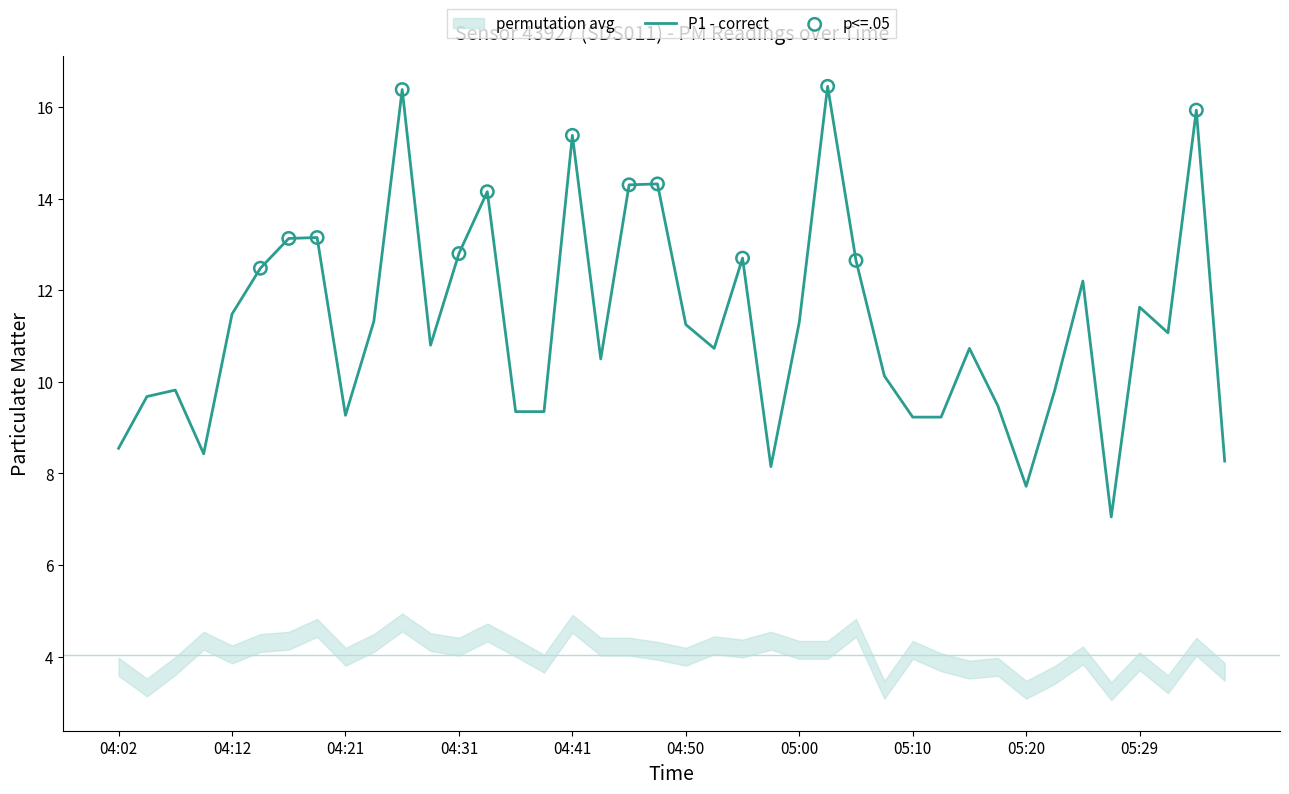

What is the ratio of the value at 05:00 to the value at 05:25?

0.9